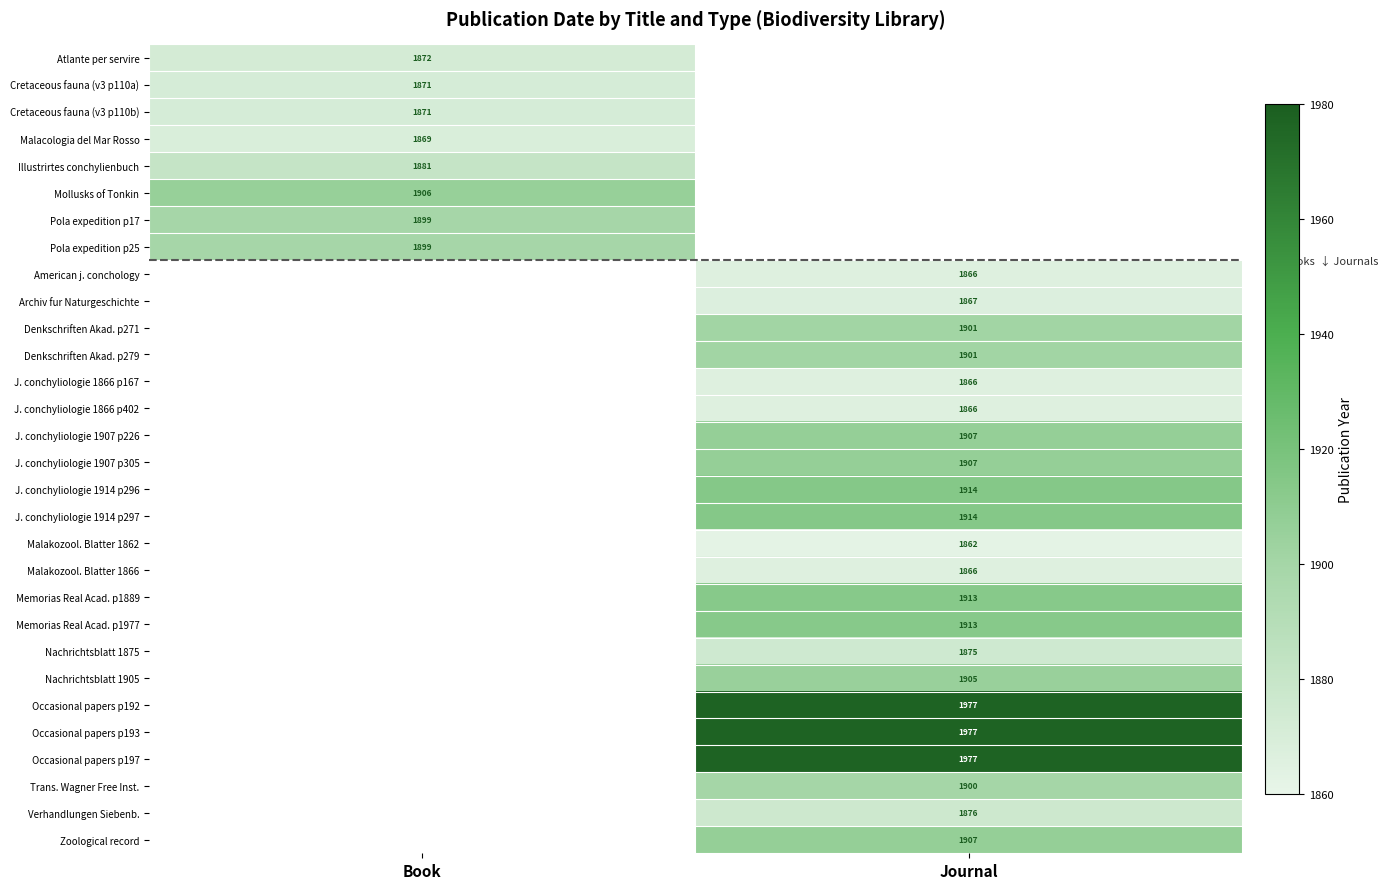

True or false: Memorias Real Acad. p1977 has a value of 1913 at Journal.

True